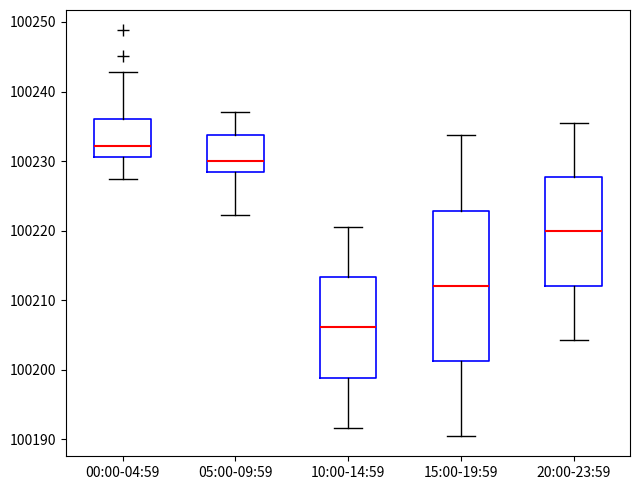

Reading left to right, transcribe this box plot: for each box, give where its median line is, the range the box spans, and where its two whiskers end, as read against the y-axis. The values are not printed on the chart, so give them approximately, as read against the axis.

00:00-04:59: median 100232, box 100231 to 100236, whiskers 100227 to 100243
05:00-09:59: median 100230, box 100228 to 100234, whiskers 100222 to 100237
10:00-14:59: median 100206, box 100199 to 100213, whiskers 100192 to 100221
15:00-19:59: median 100212, box 100201 to 100223, whiskers 100191 to 100234
20:00-23:59: median 100220, box 100212 to 100228, whiskers 100204 to 100236